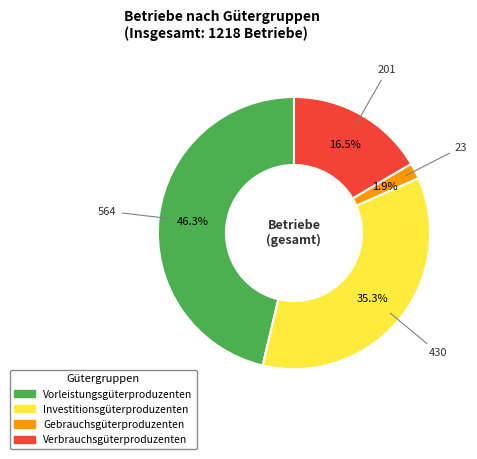

Rank the categories by value from lowest to highest.

Gebrauchsgüterproduzenten, Verbrauchsgüterproduzenten, Investitionsgüterproduzenten, Vorleistungsgüterproduzenten